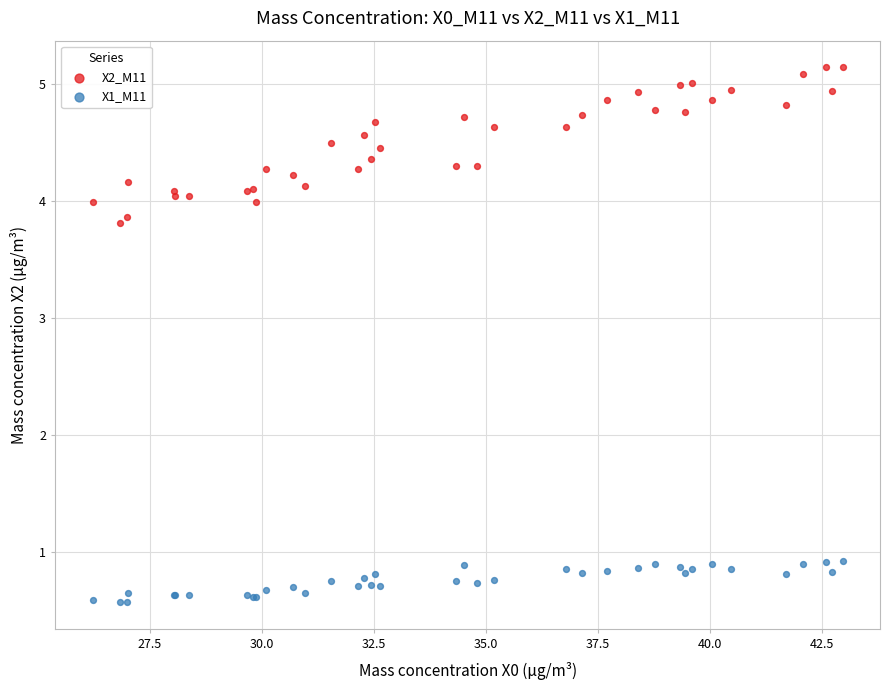

Which series has the largest Y range (max minus min)?

X2_M11